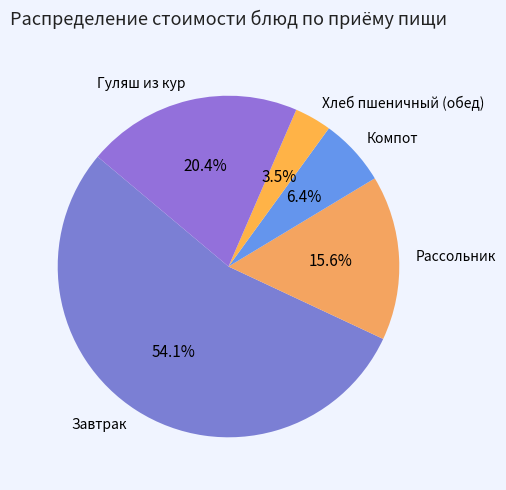

How many slices are in this pie chart?

5